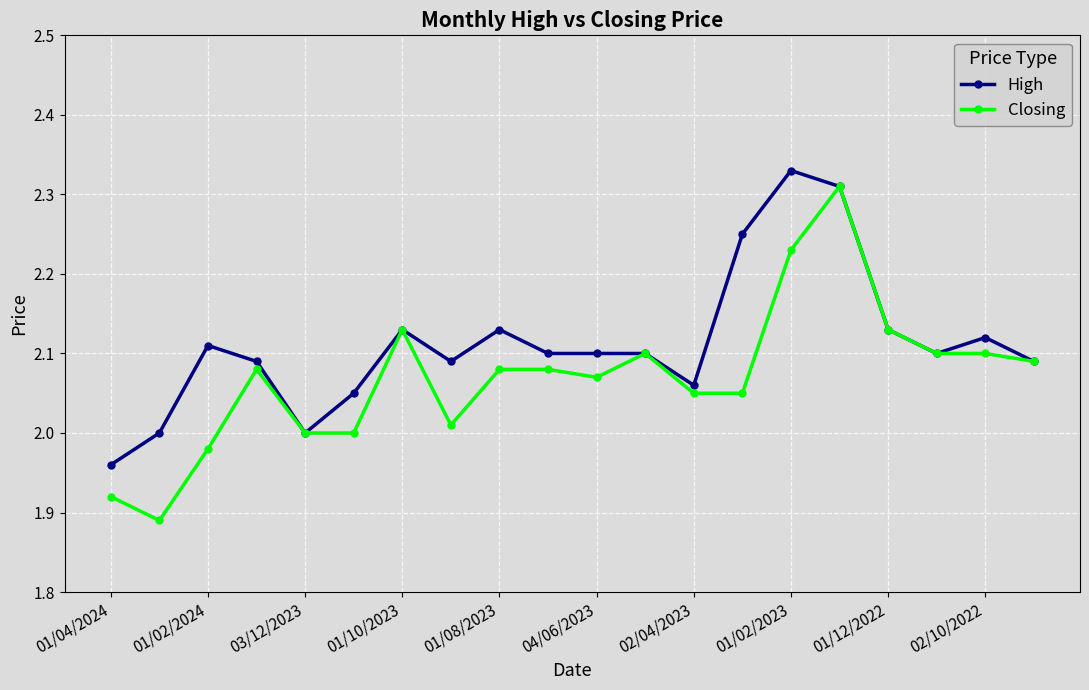

Which series has the largest range (max minus min)?

Closing